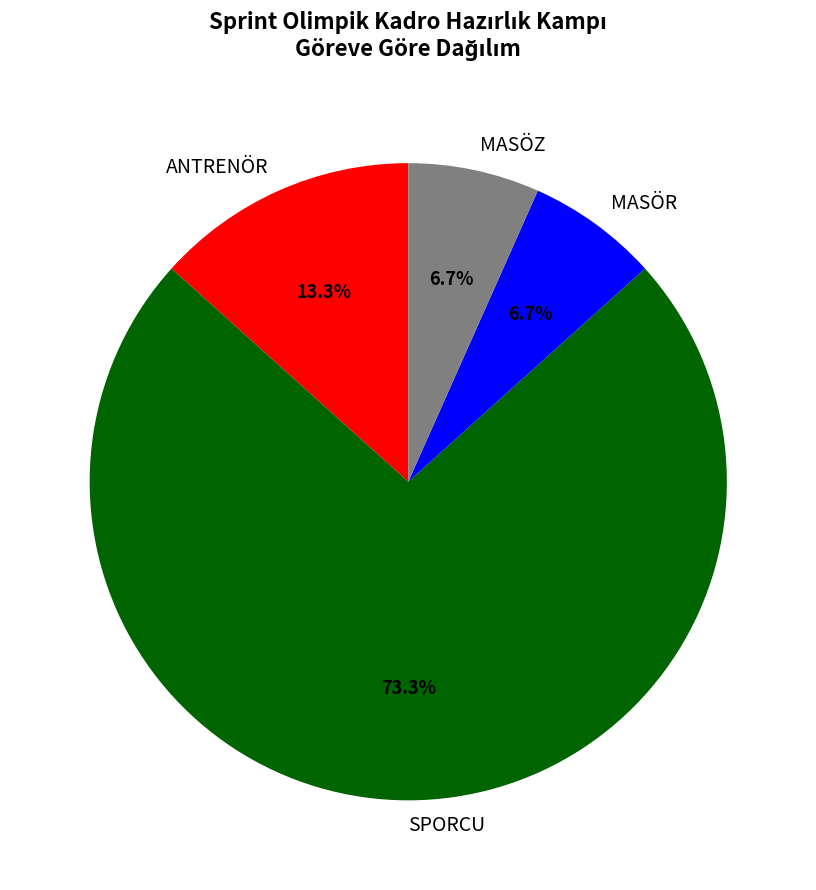

Does SPORCU represent more than half of the total?

Yes